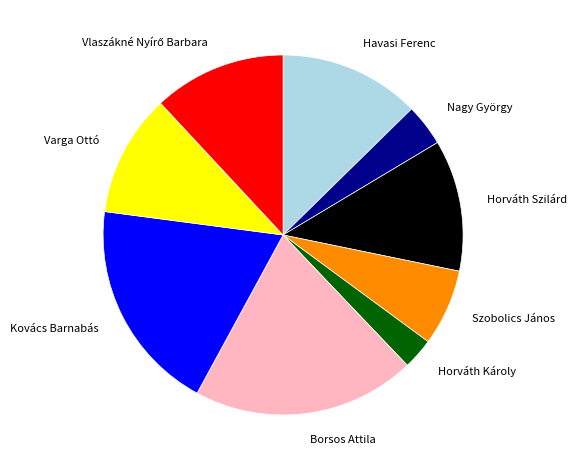

Approximately how many times larger is the value at Horváth Szilárd compared to Horváth Károly?

4.2